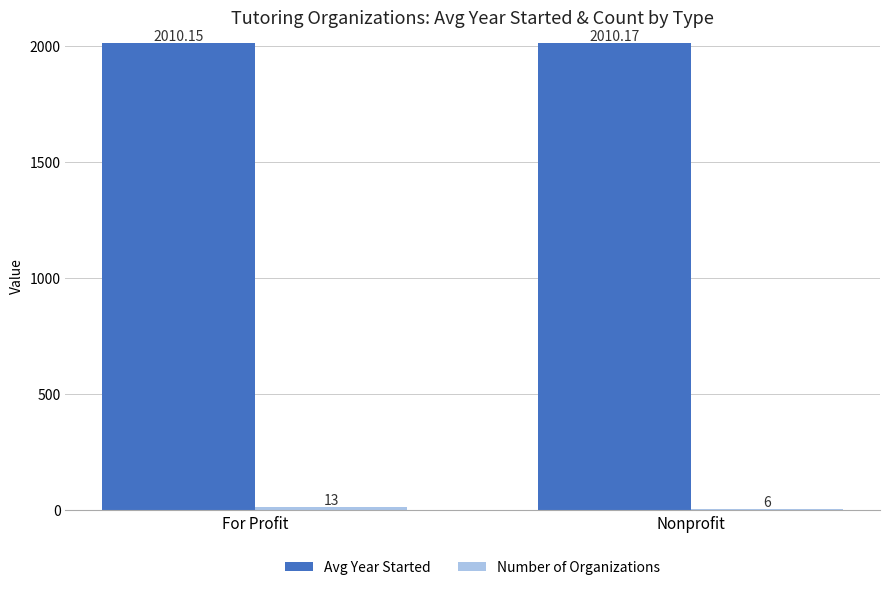

Count the Avg Year Started values in the range 2010 to 2011.

2